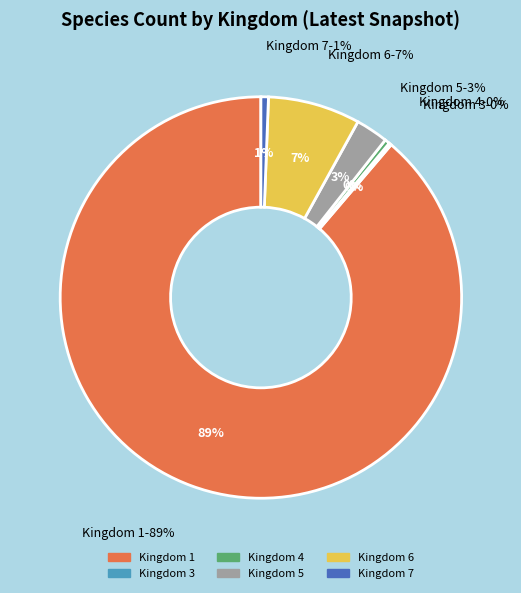

To the nearest percent, what is the average slice percentage?

17%